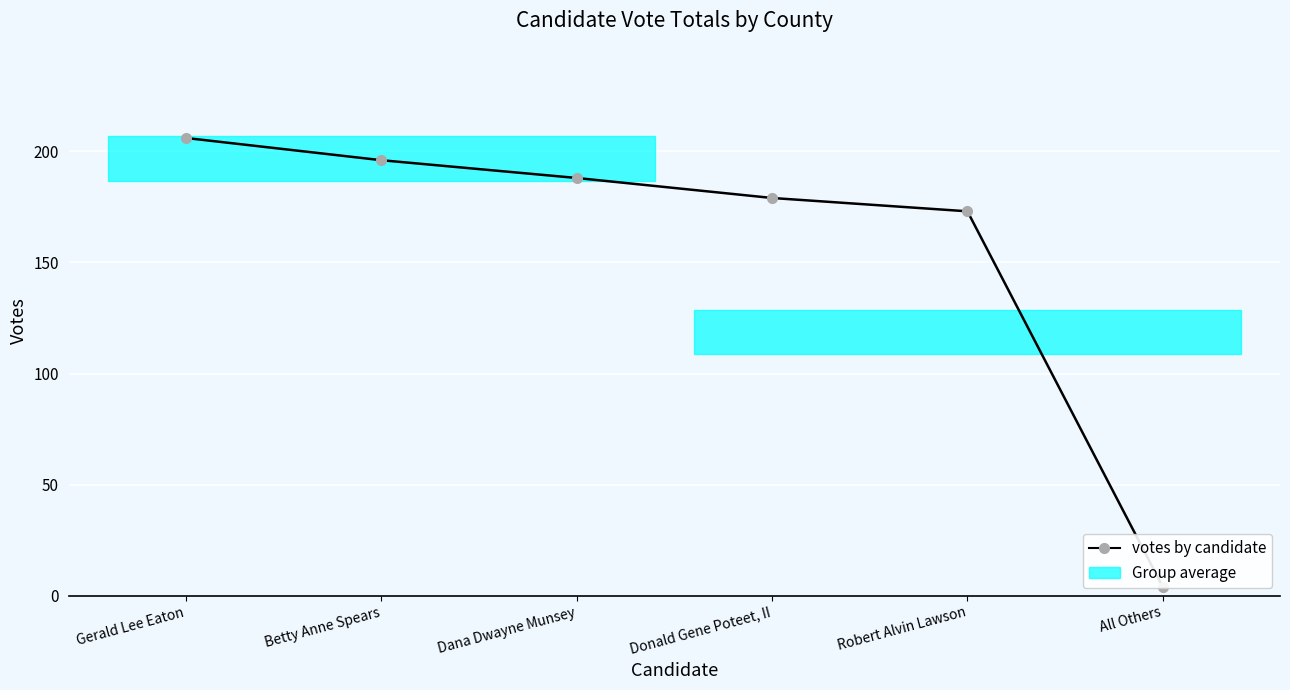

True or false: the data shows 58 at Robert Alvin Lawson.

False